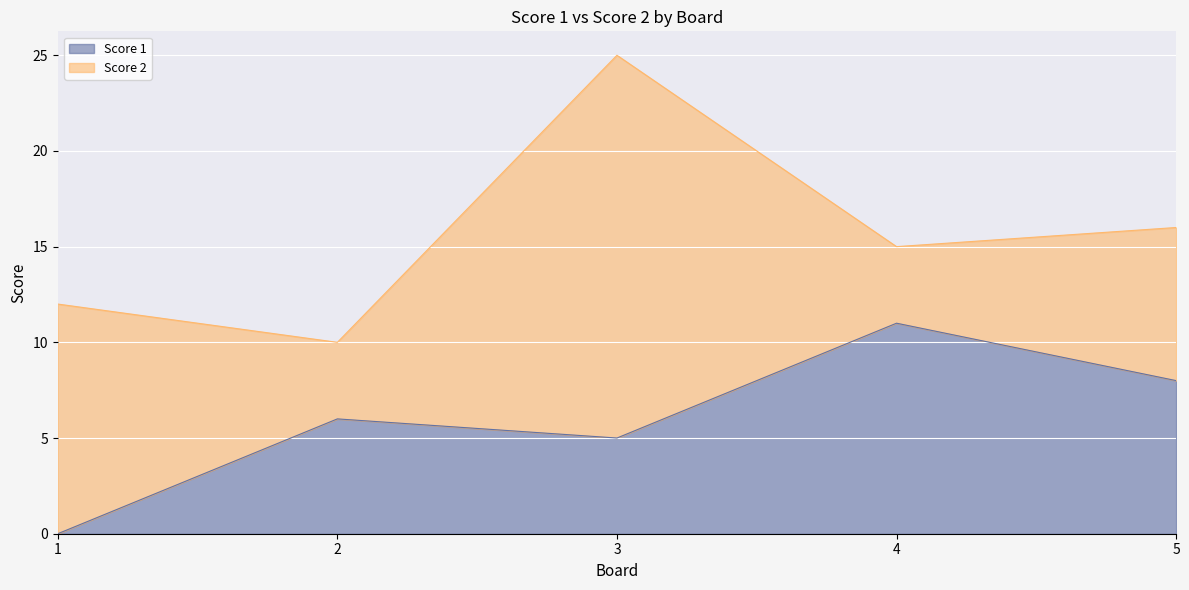

How many points are higher than both their immediate neighbors (excluding endpoints)?

2